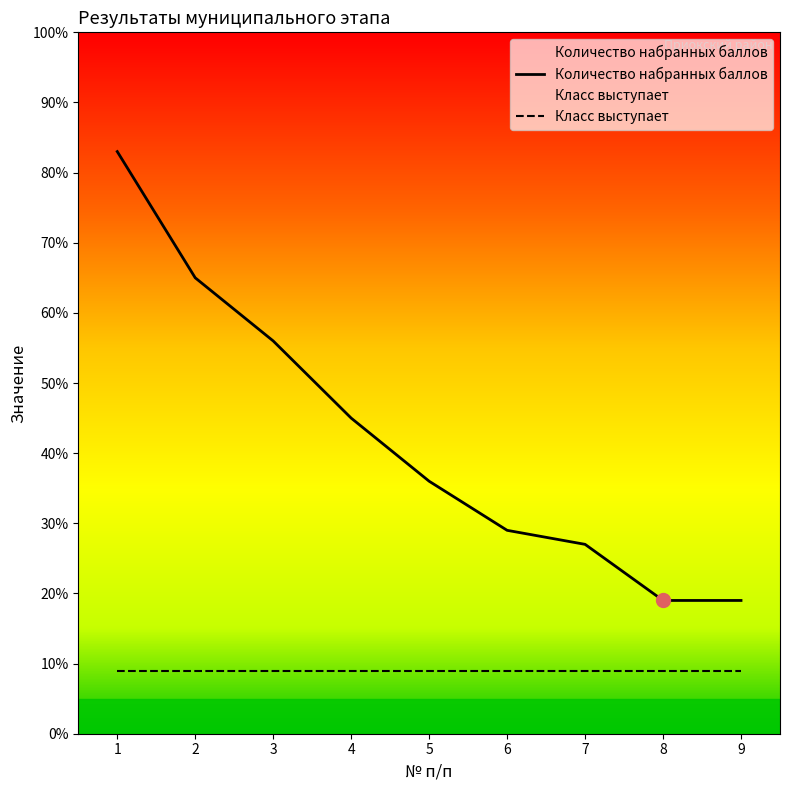

Which category has the highest value in the Класс выступает series?

1